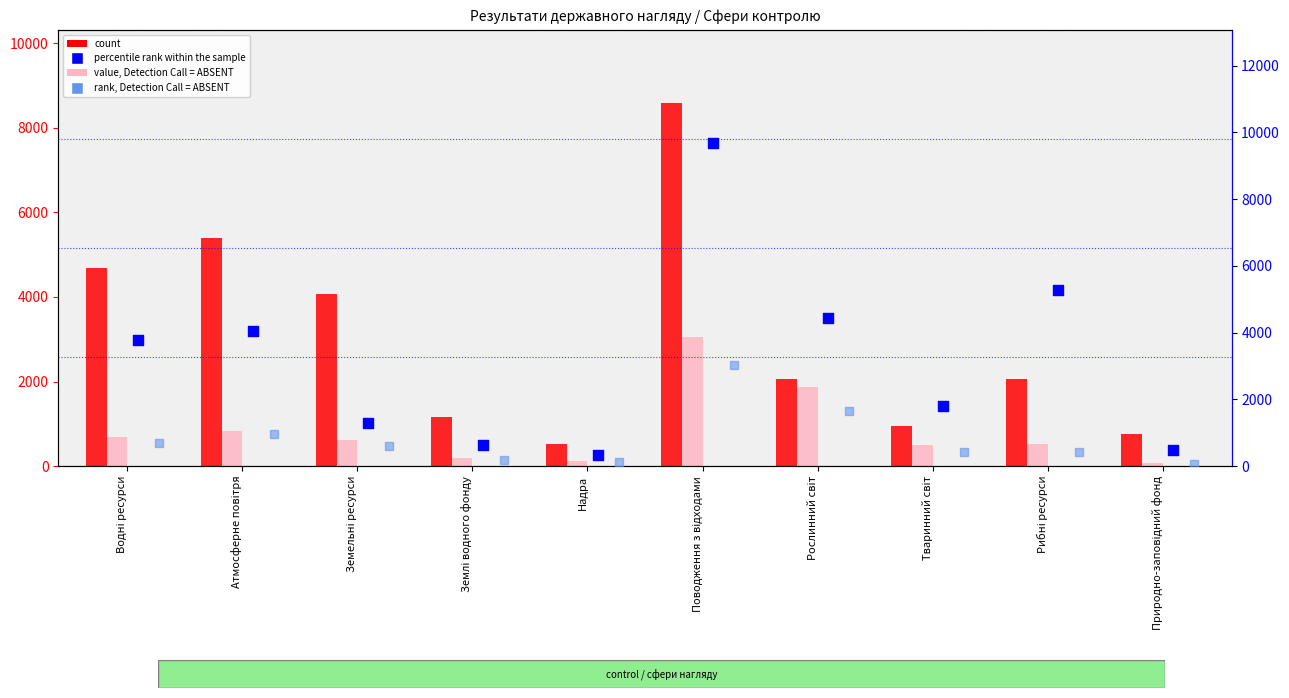

Is the value of value, Detection Call = ABSENT at Земельні ресурси greater than the value of percentile rank within the sample at Тваринний світ?

No